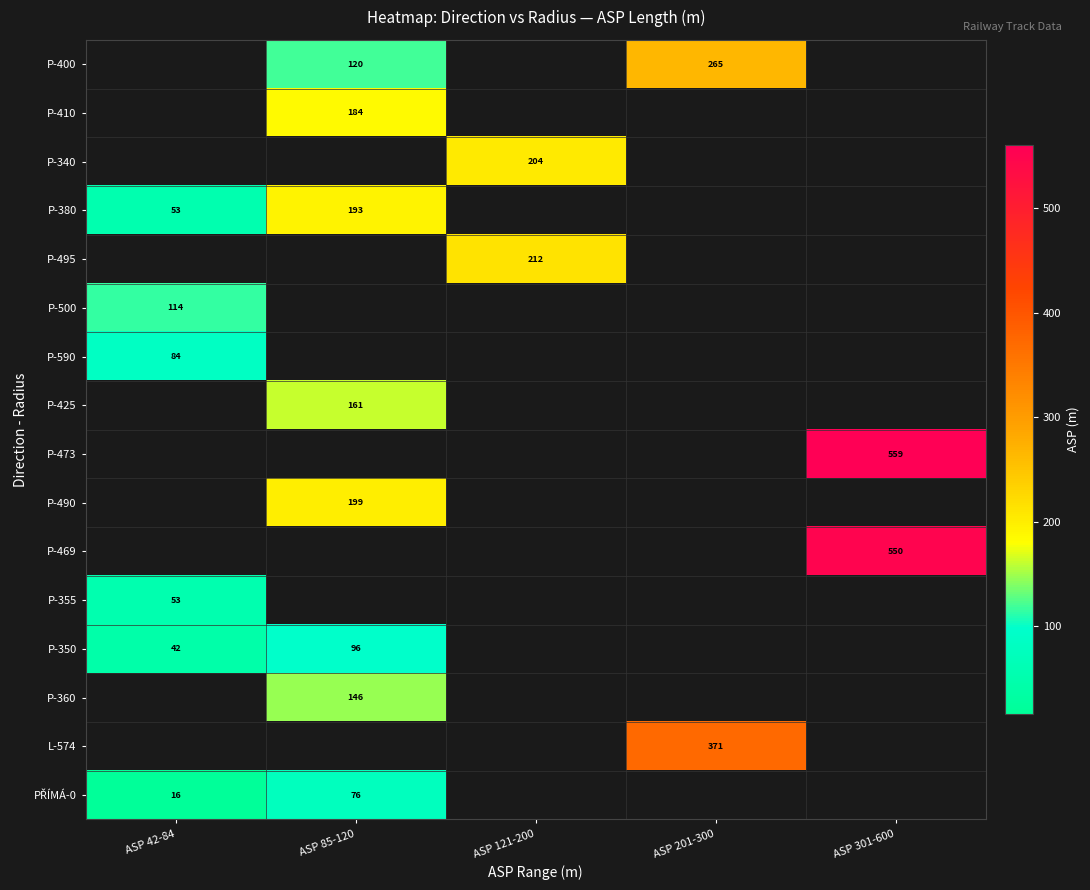

Is it true that P-400 equals 50 at ASP 85-120?

False